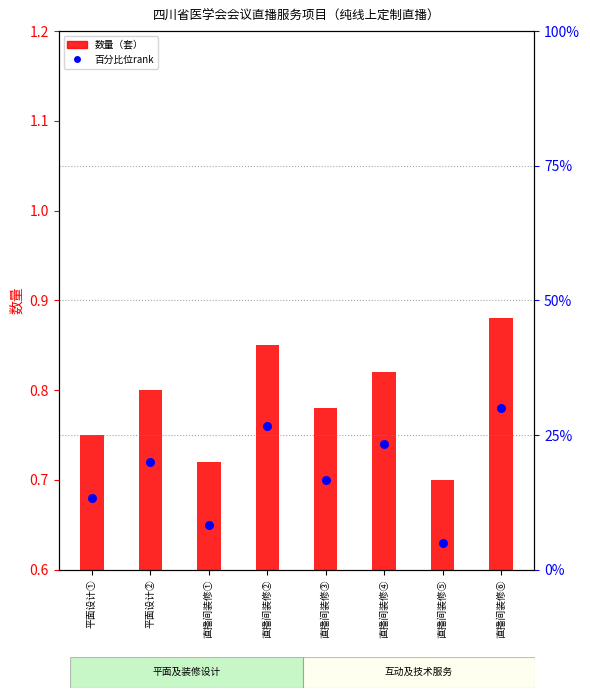

What are all the series names shown in the legend?

数量（套）, 百分比位rank